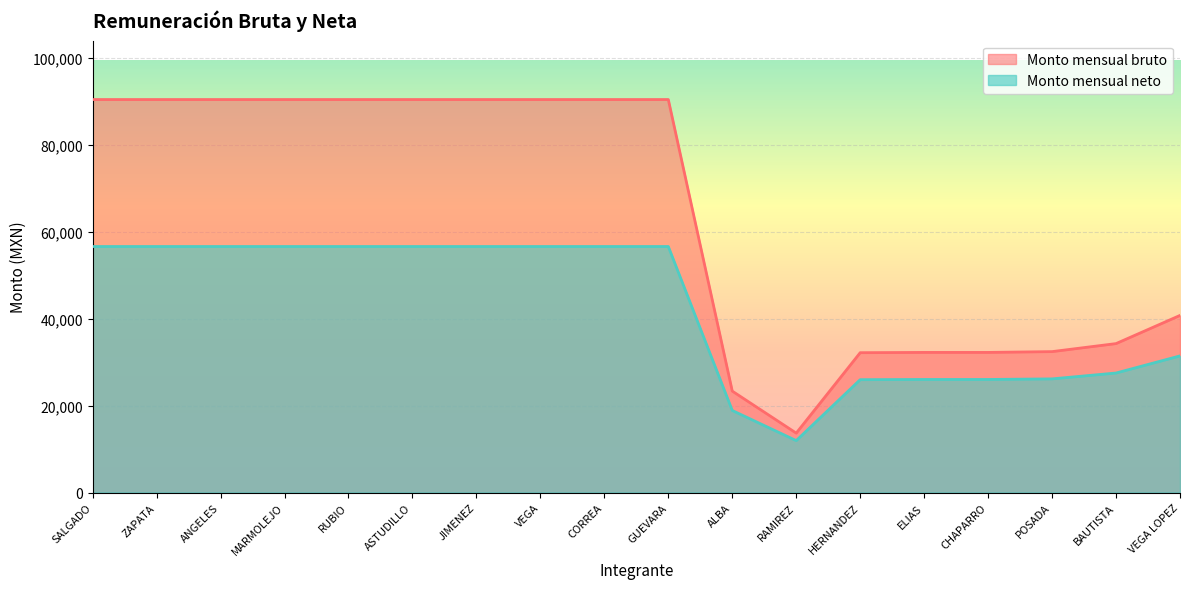

Reading left to right, what are all the values shown in this chart?

Monto mensual bruto: SALGADO=90376.1	ZAPATA=90376.1	ANGELES=90376.1	MARMOLEJO=90376.1	RUBIO=90376.1	ASTUDILLO=90376.1	JIMENEZ=90376.1	VEGA=90376.1	CORREA=90376.1	GUEVARA=90376.1	ALBA=23324.6	RAMIREZ=13665.0	HERNANDEZ=32160.5	ELIAS=32224.4	CHAPARRO=32224.1	POSADA=32408.0	BAUTISTA=34252.6	VEGA LOPEZ=40729.6
Monto mensual neto: SALGADO=56576.3	ZAPATA=56576.3	ANGELES=56576.3	MARMOLEJO=56576.3	RUBIO=56576.3	ASTUDILLO=56576.3	JIMENEZ=56576.3	VEGA=56576.3	CORREA=56576.3	GUEVARA=56576.3	ALBA=18871.3	RAMIREZ=11942.4	HERNANDEZ=25957.1	ELIAS=26004.1	CHAPARRO=26003.8	POSADA=26138.9	BAUTISTA=27487.5	VEGA LOPEZ=31421.8